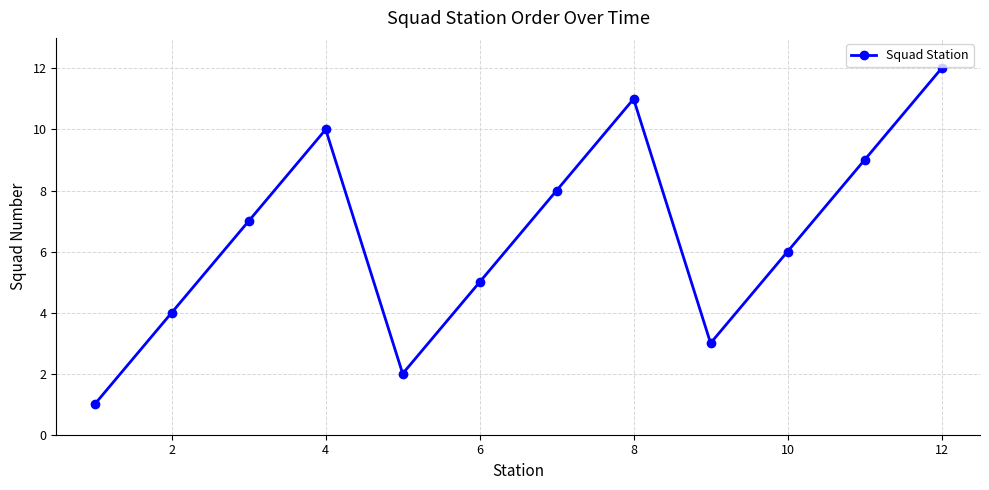

What is the sum of all values?

78